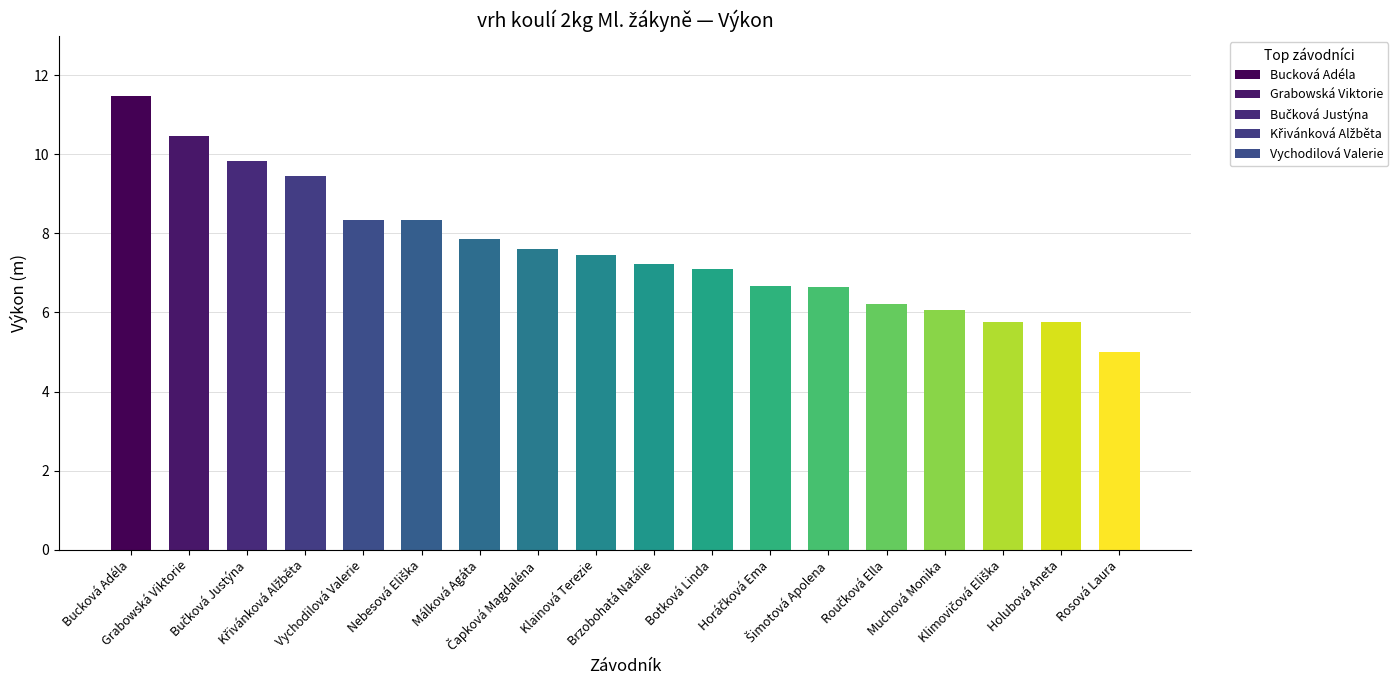

What is the greatest value displayed?

11.5